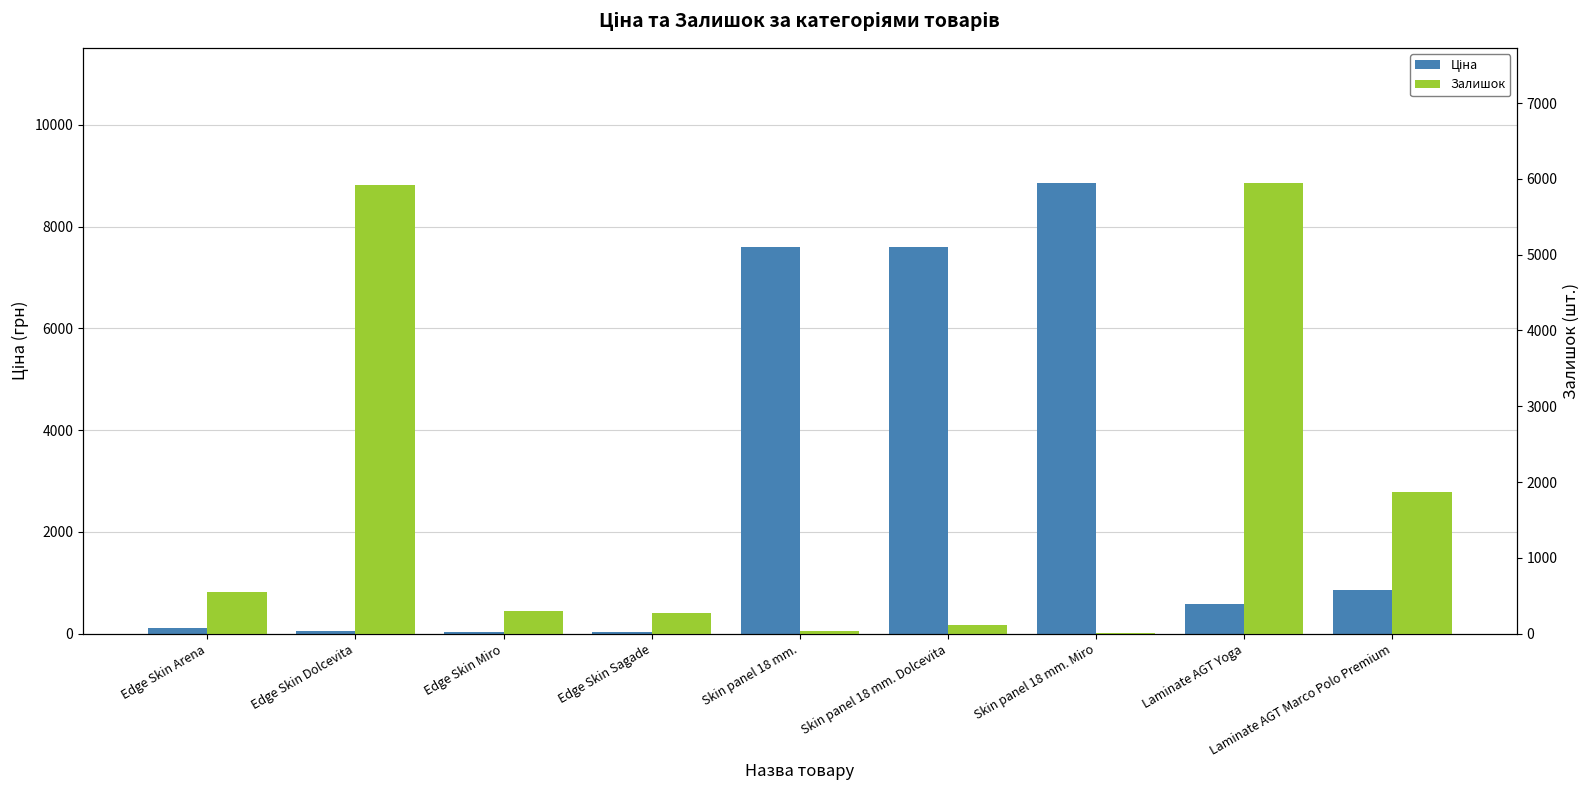

What is the difference between the Залишок values at Laminate AGT Yoga and Edge Skin Sagade?

5676.0